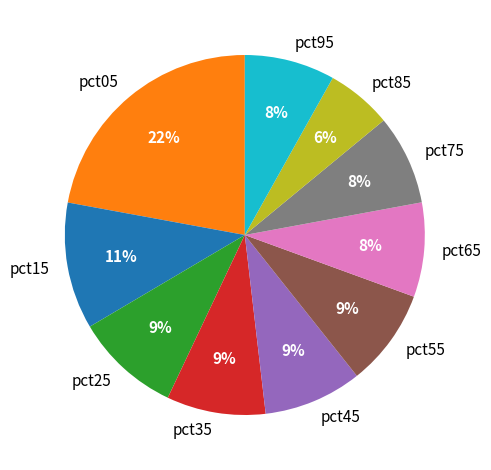

How many slices are in this pie chart?

10